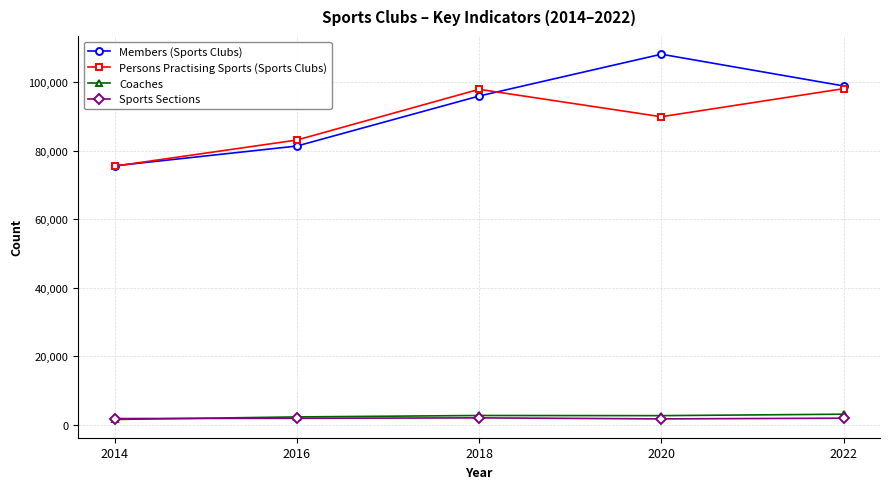

What is the spread (max minus min) of values at 2016?

81209